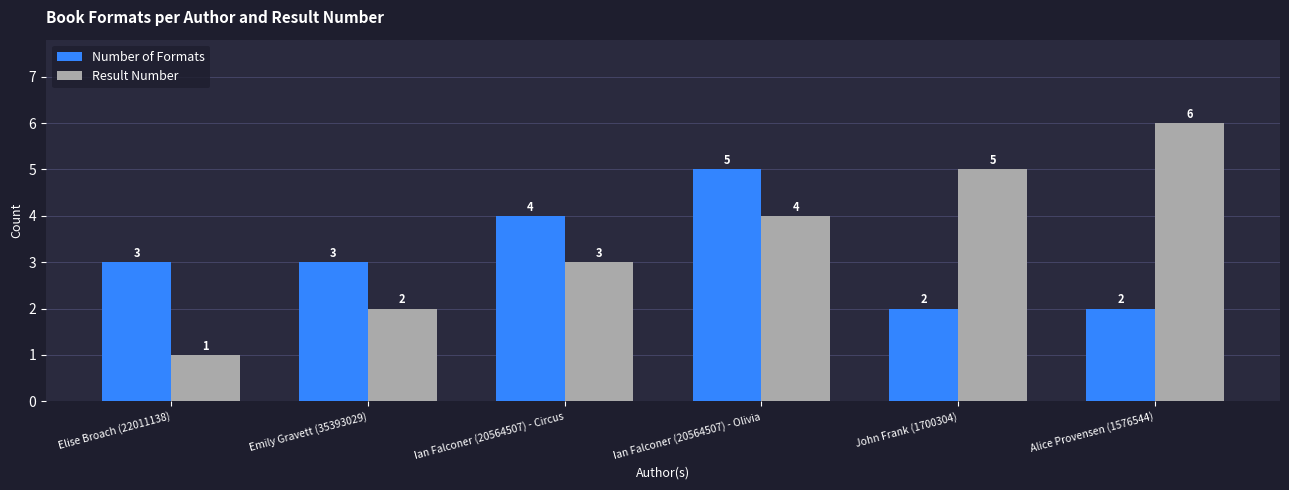

List the series in order of their overall mean, lowest first.

Number of Formats, Result Number